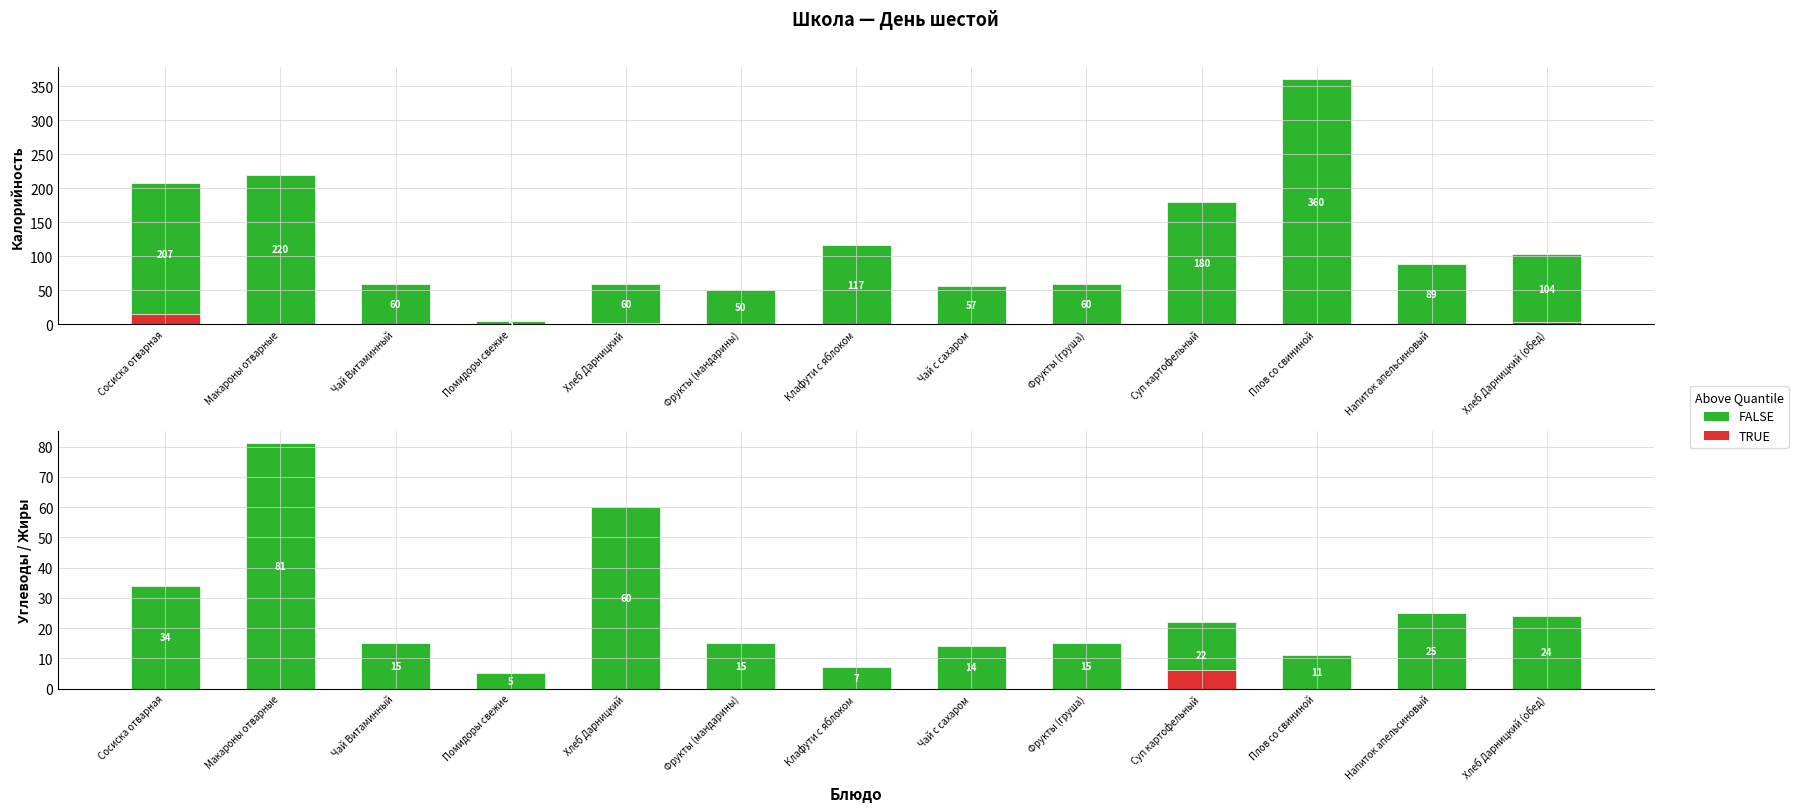

Rank the series by their average value, from lowest to highest.

Углеводы, Калорийность